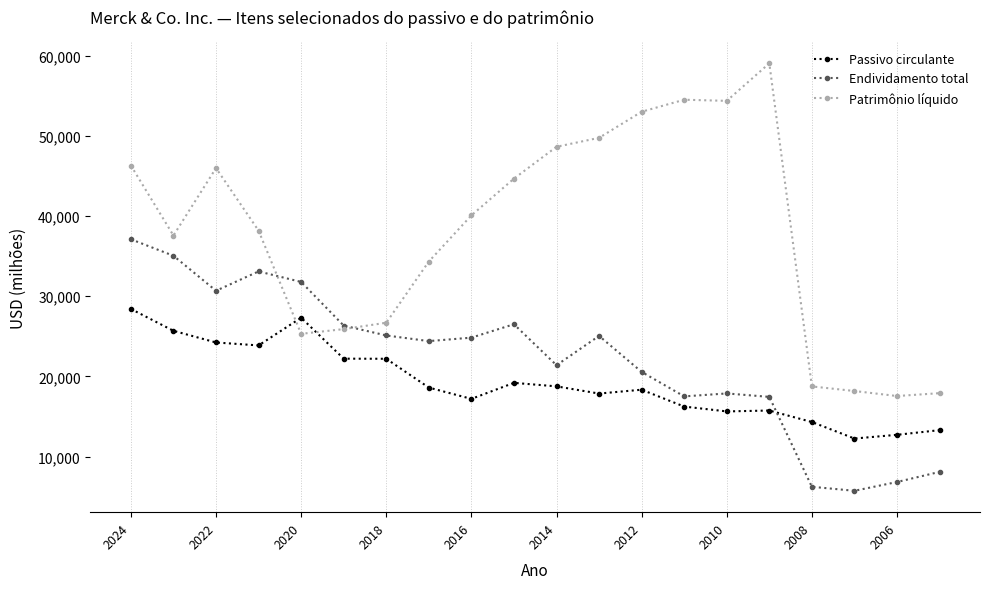

Which series has the largest range (max minus min)?

Patrimônio líquido